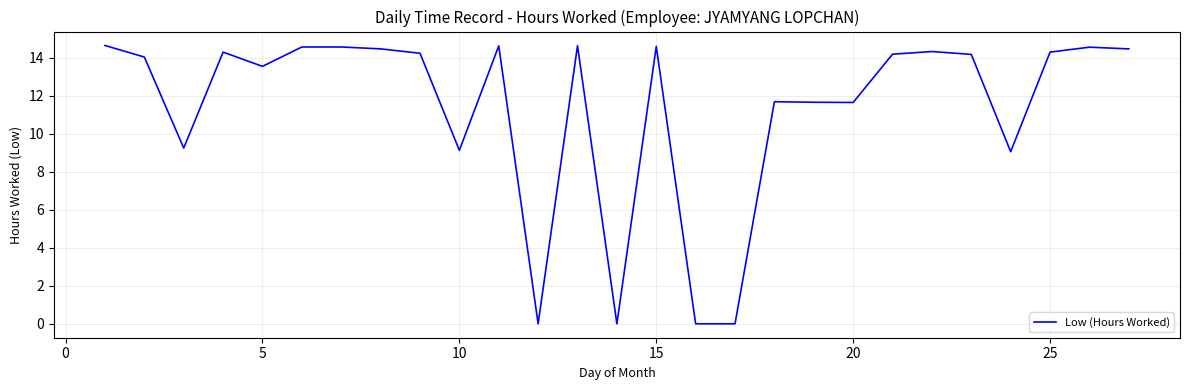

What is the greatest value displayed?

14.7